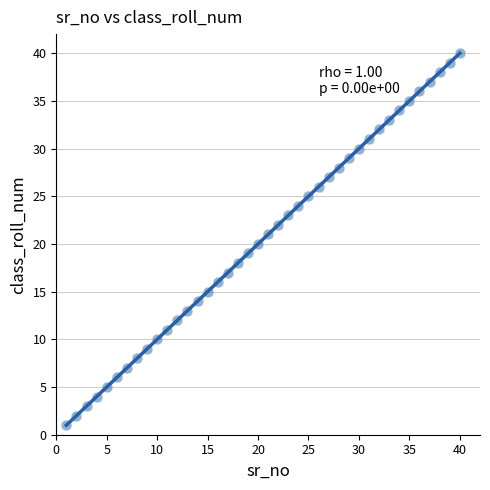

What is the range of X values (max minus min)?

39